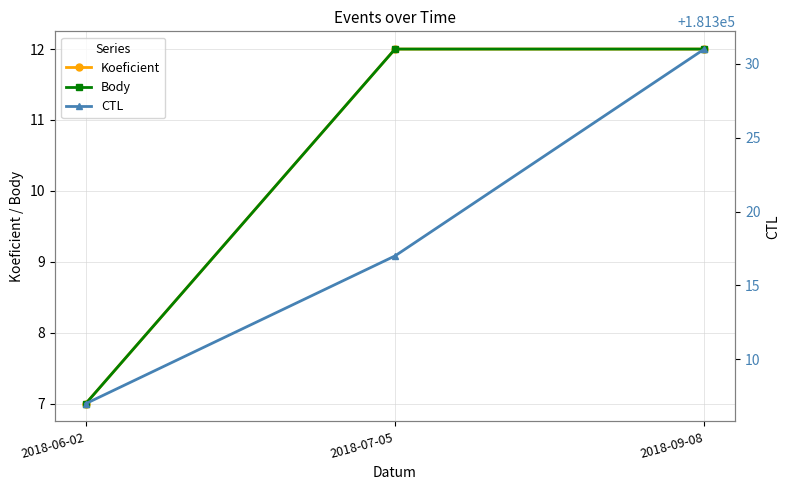

Does the chart have visible grid lines?

Yes